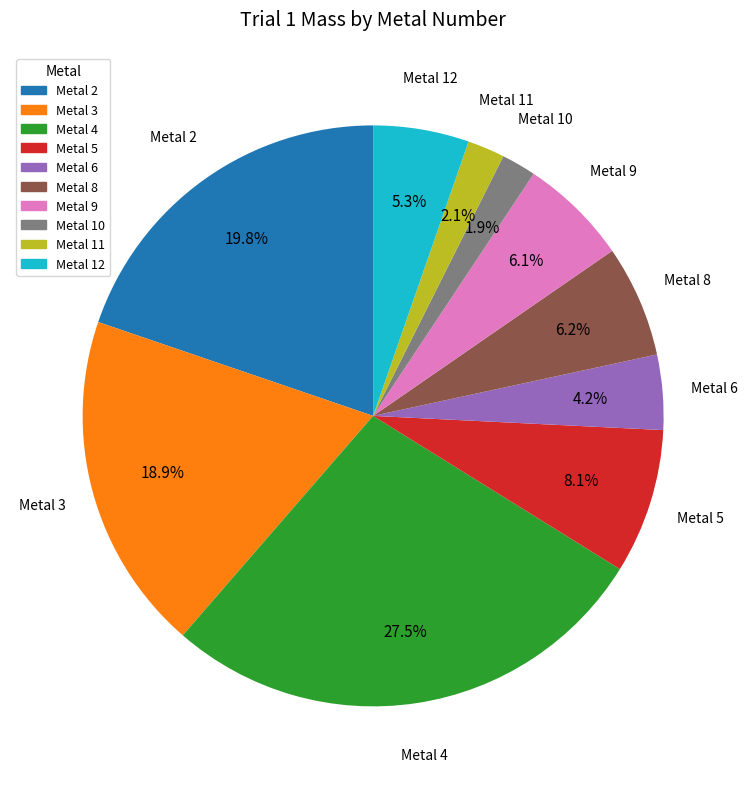

Approximately how many times larger is the value at Metal 5 compared to Metal 3?

0.4